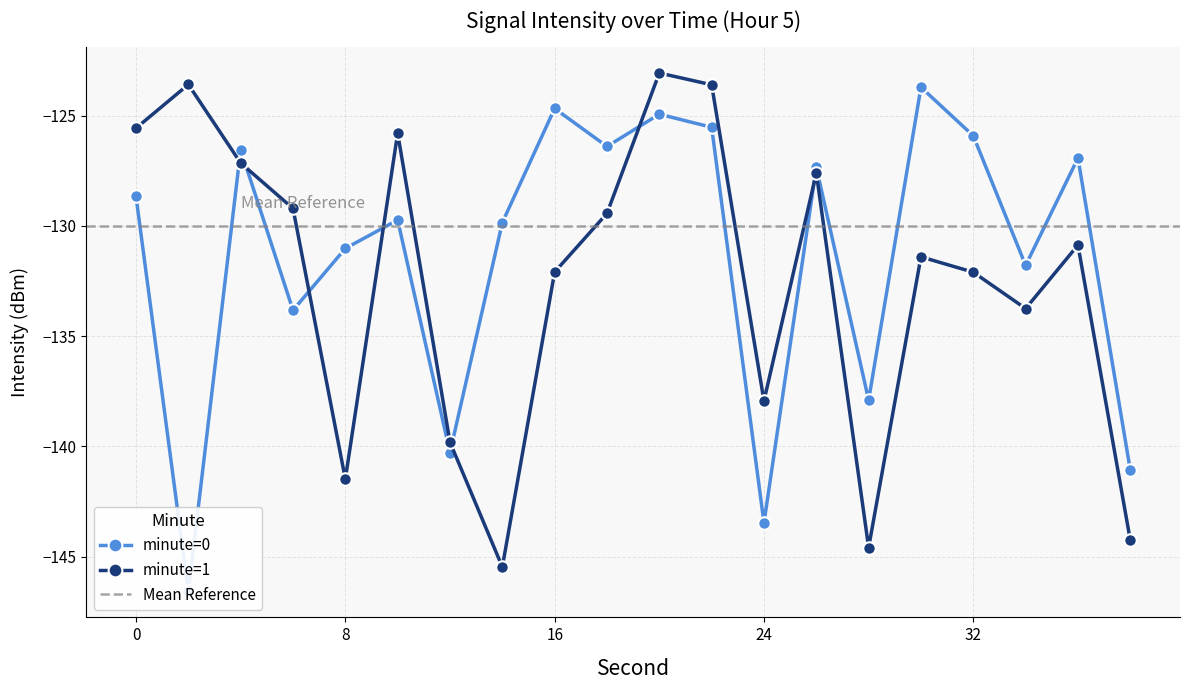

What is the minimum value for minute=1?

-145.5